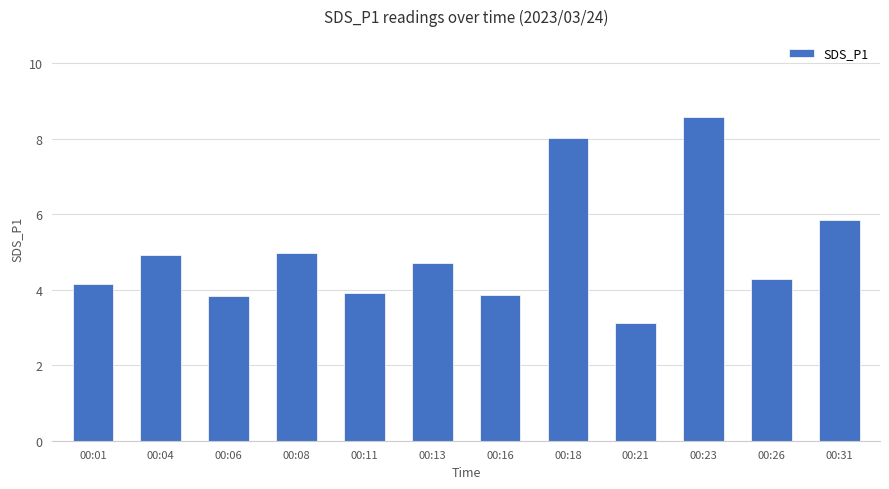

What value does the data have at 00:26?

4.3